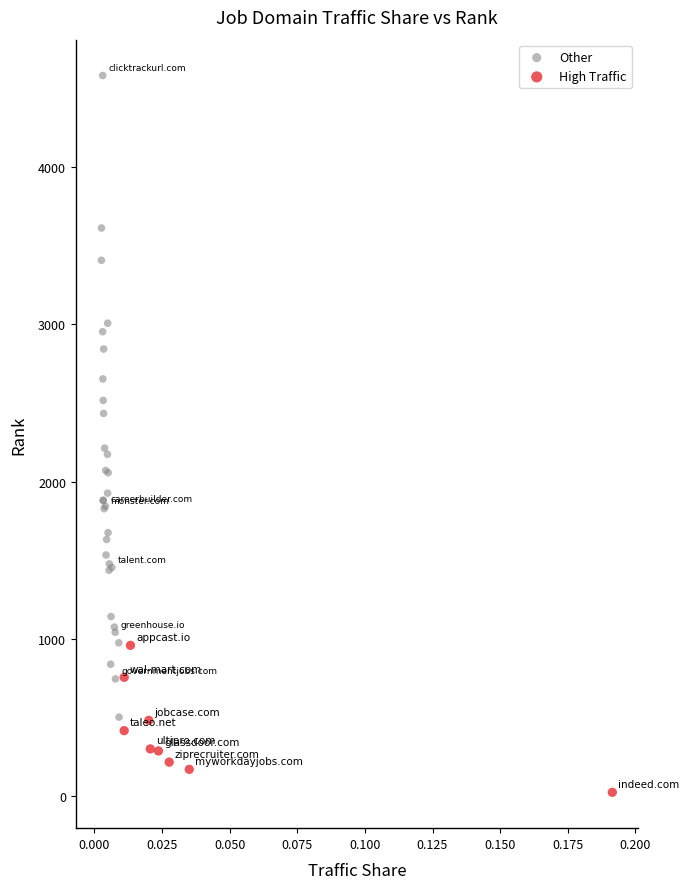

Which series reaches the minimum Y coordinate?

High Traffic